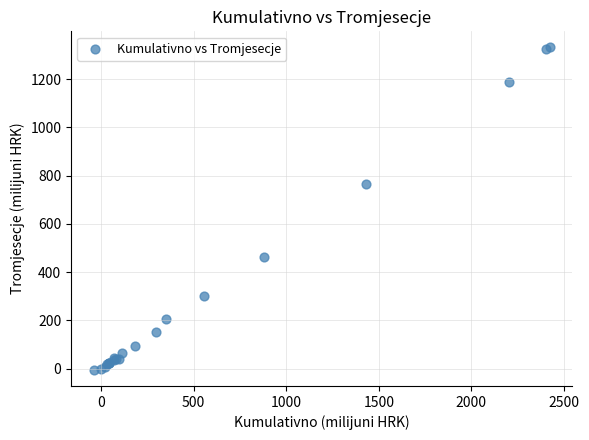

What Y value in the scatter plot is closest to 662?

763.8